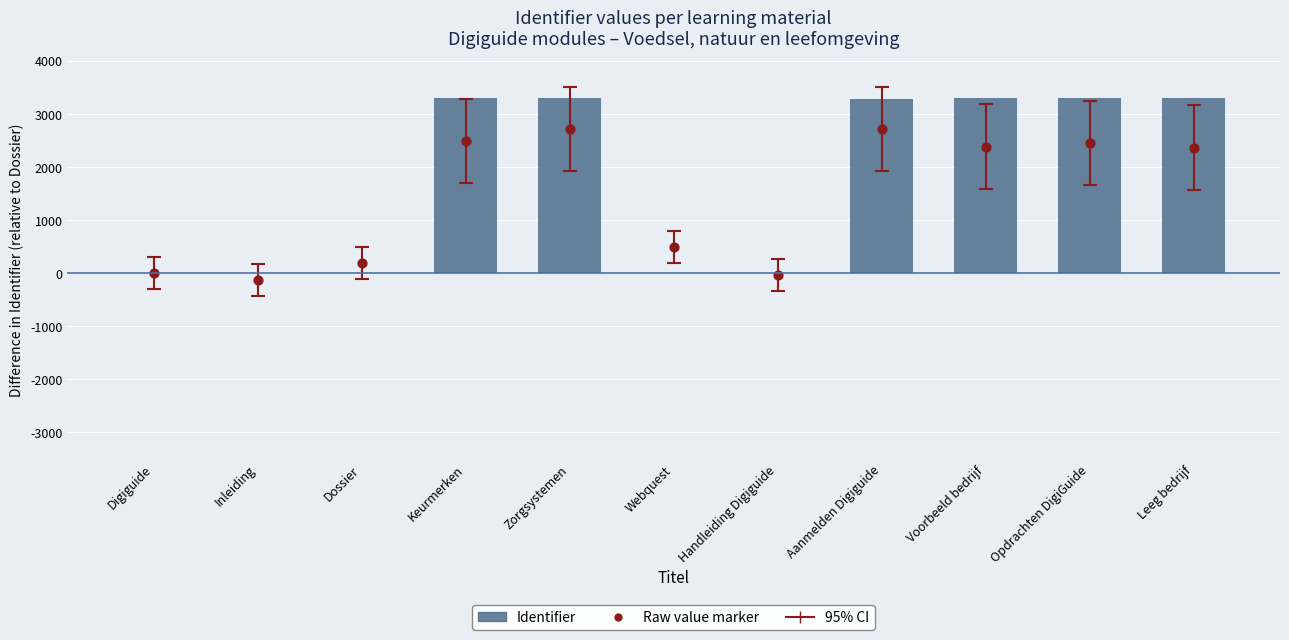

What is the total value across all series at Zorgsystemen?

6008.5